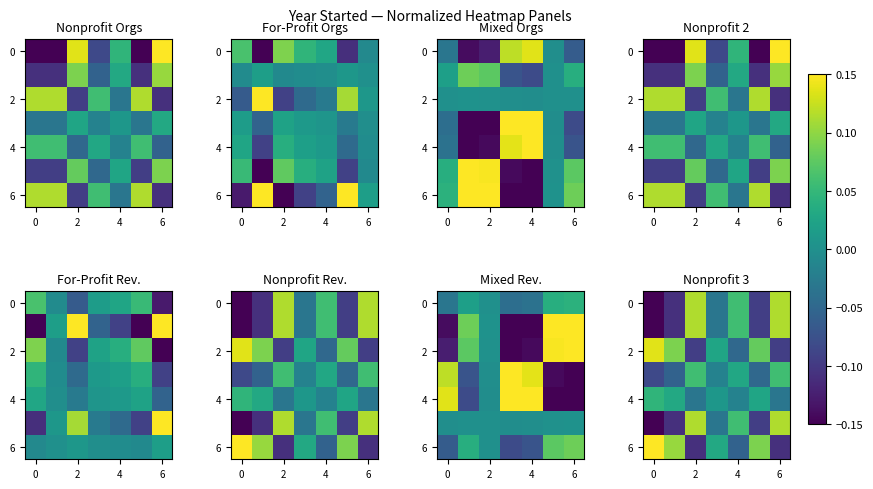

Which has a higher value, 6 or 2?

6